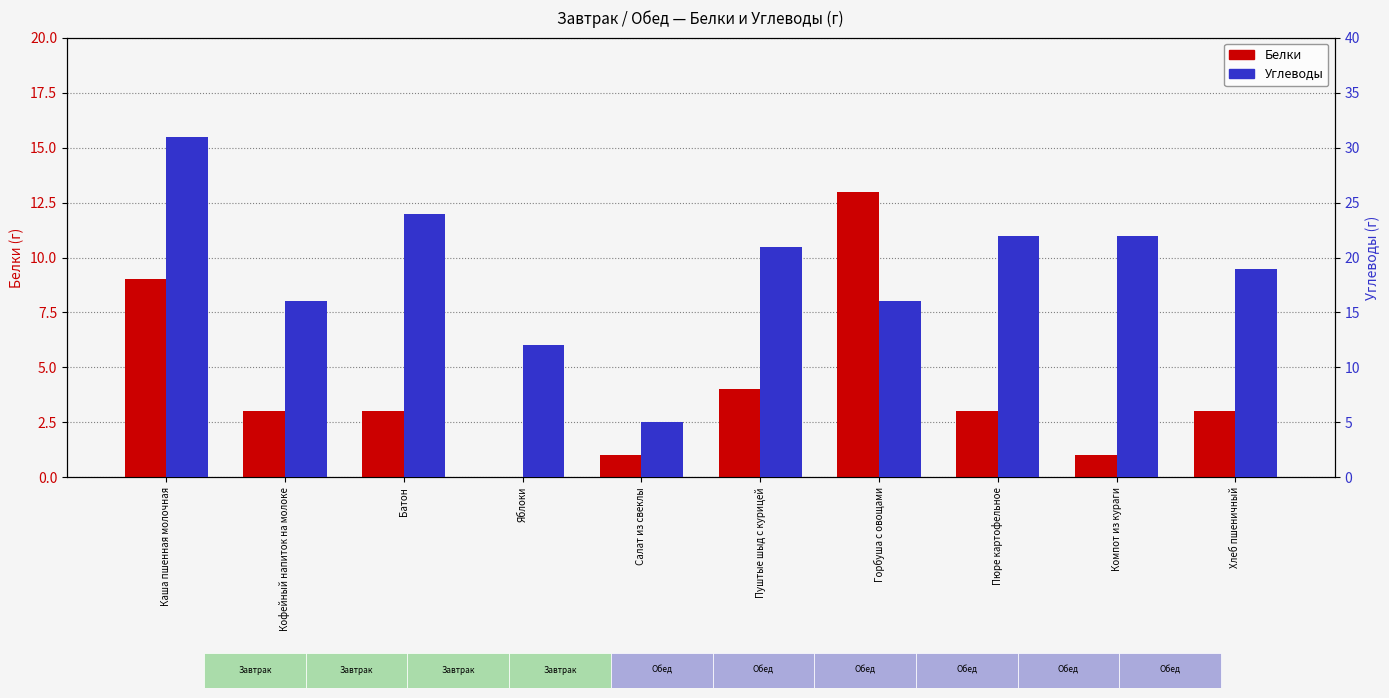

Is it true that Белки equals 14 at Каша пшенная молочная?

False